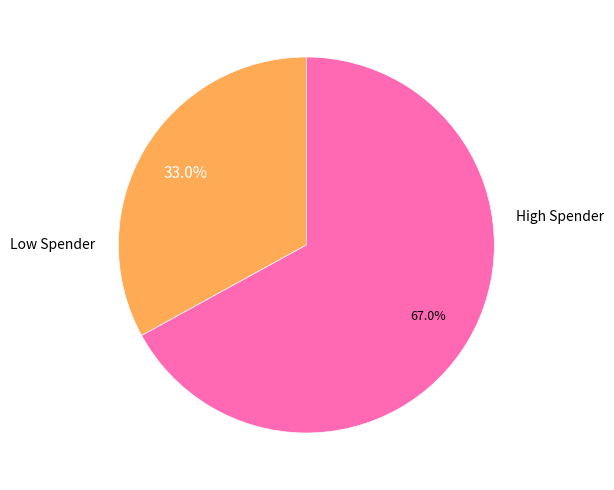

Does any single category account for the majority?

Yes